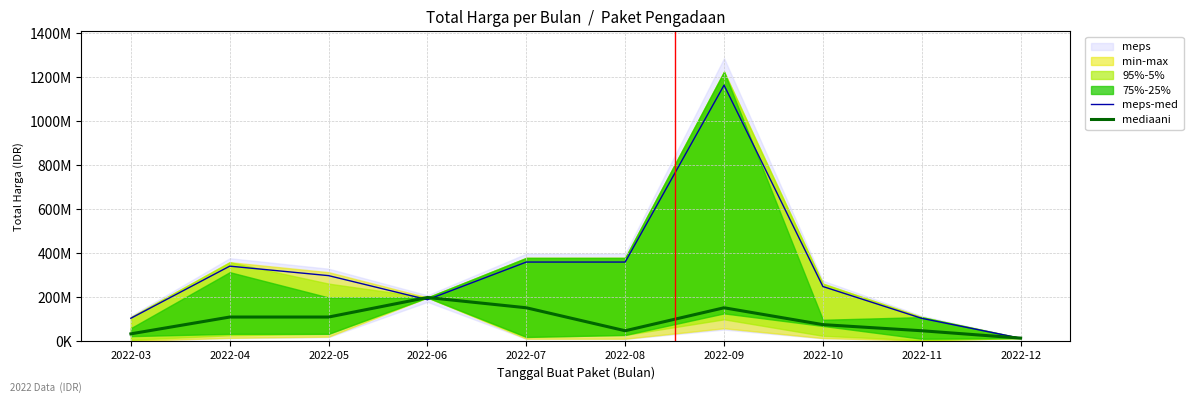

Rank the series at 2022-09 from lowest to highest value.

mediaani, meps-med